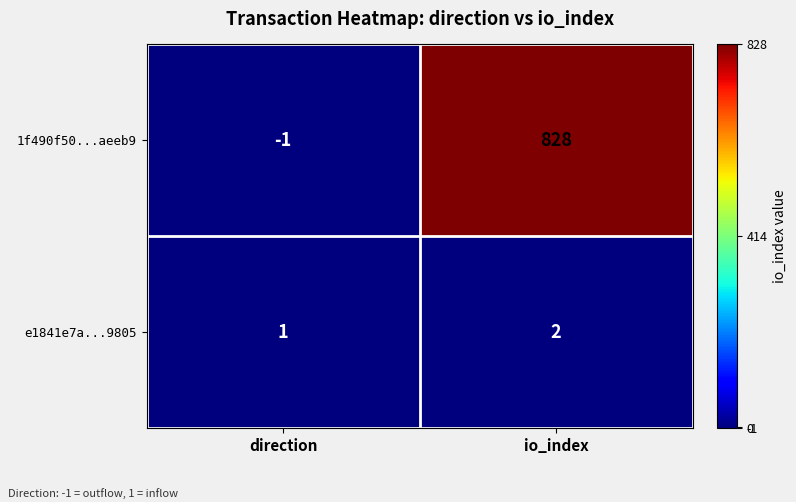

Which series has the largest total across all categories?

1f490f50...aeeb9